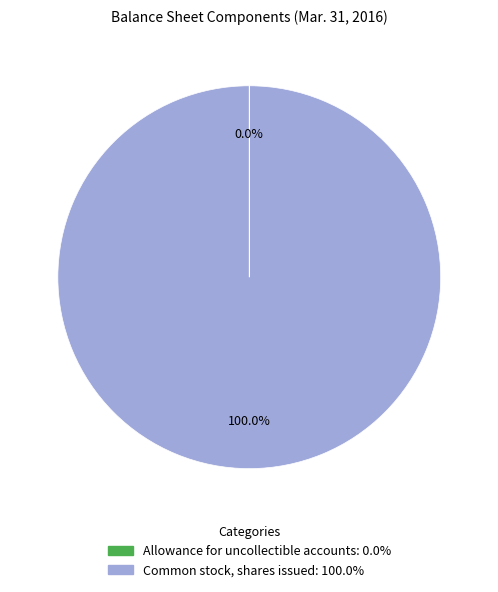

Is there any slice that represents more than half of the pie?

Yes